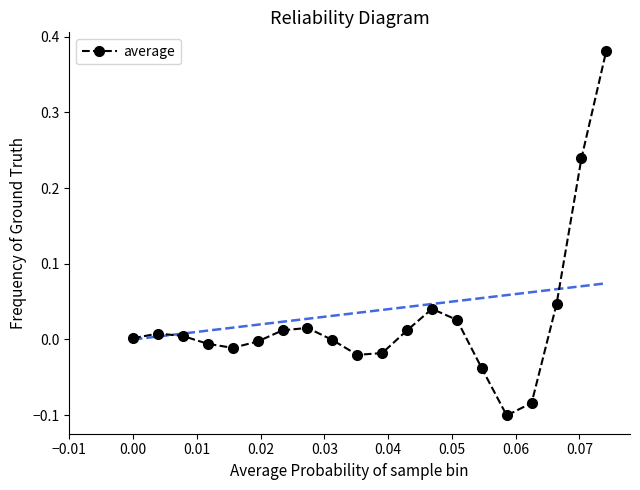

How many categories are shown in the chart?

20